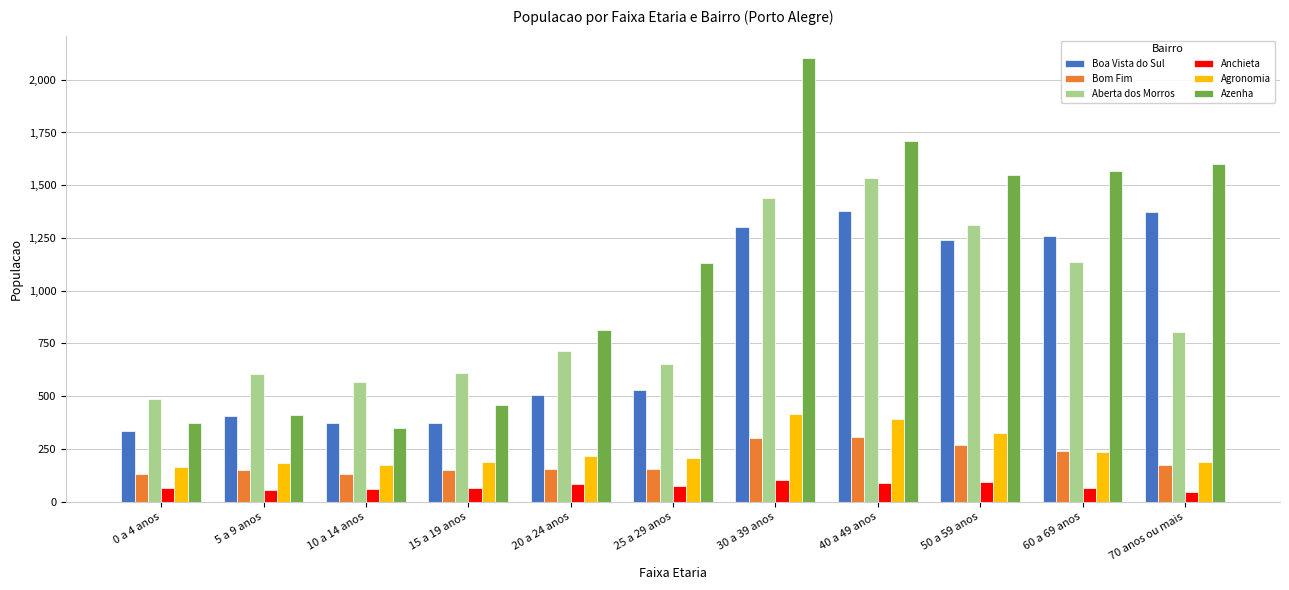

Rank the series by their maximum value, from highest to lowest.

Azenha, Aberta dos Morros, Boa Vista do Sul, Agronomia, Bom Fim, Anchieta